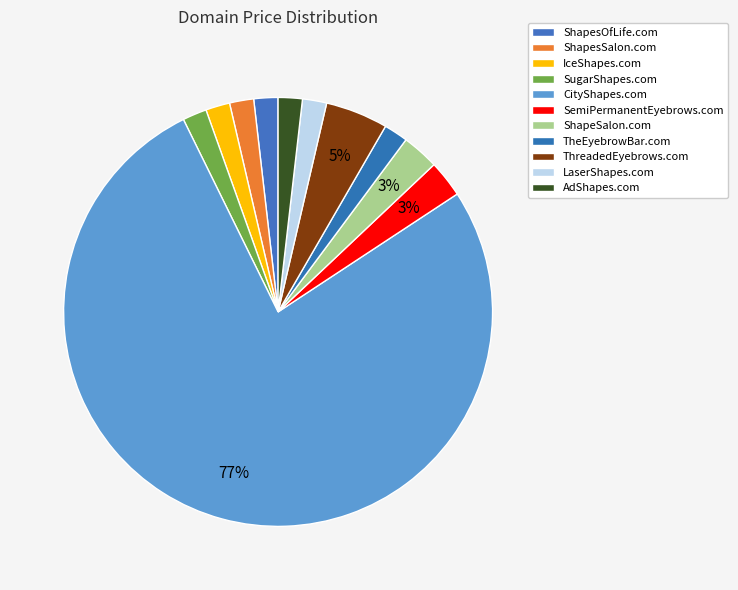

What is the smallest slice in the pie chart?

ShapesOfLife.com